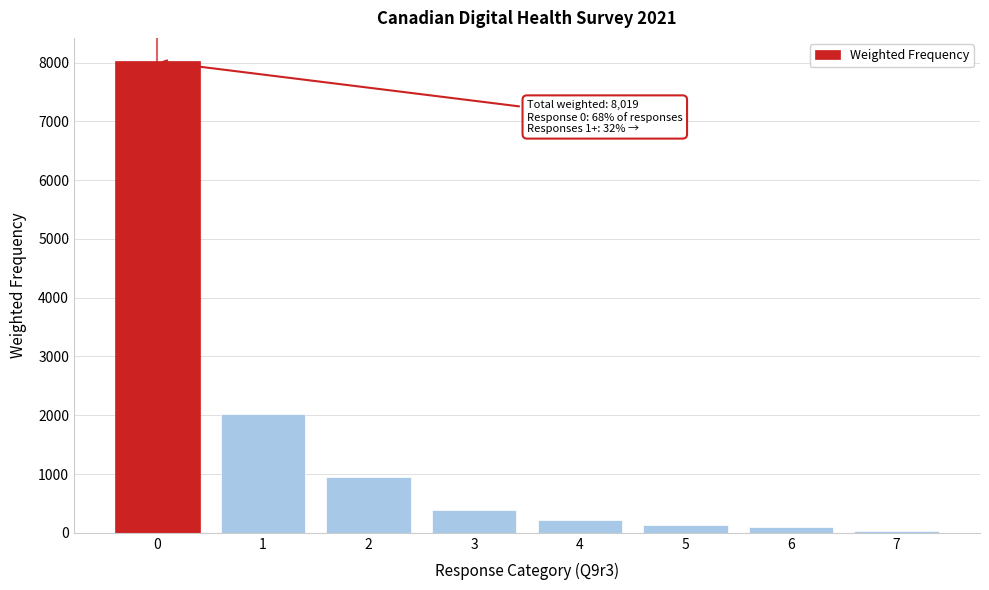

What is the change in value from 0 to 4?

-7806.4